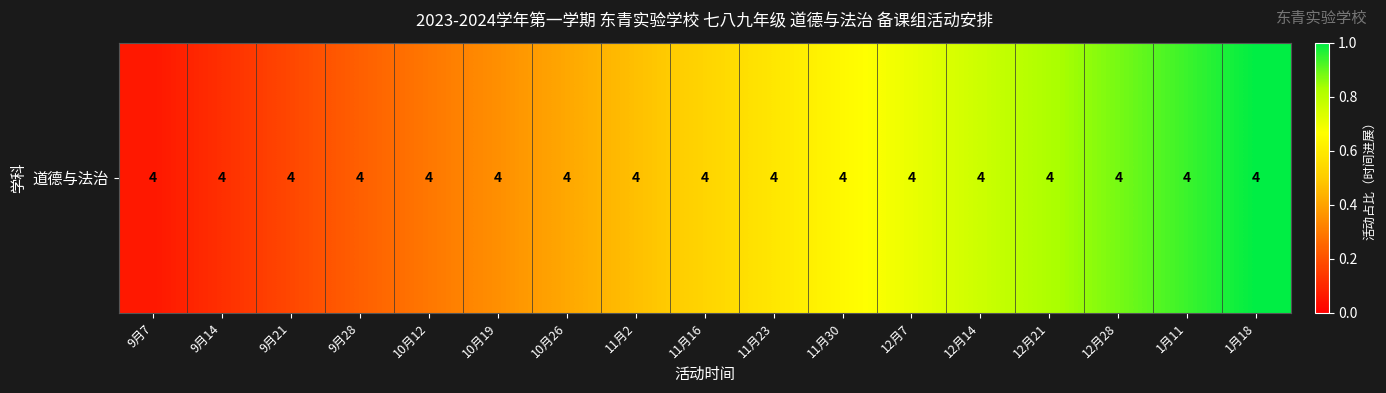

The chart shows a value of 0.2 at 9月21. True or false?

True